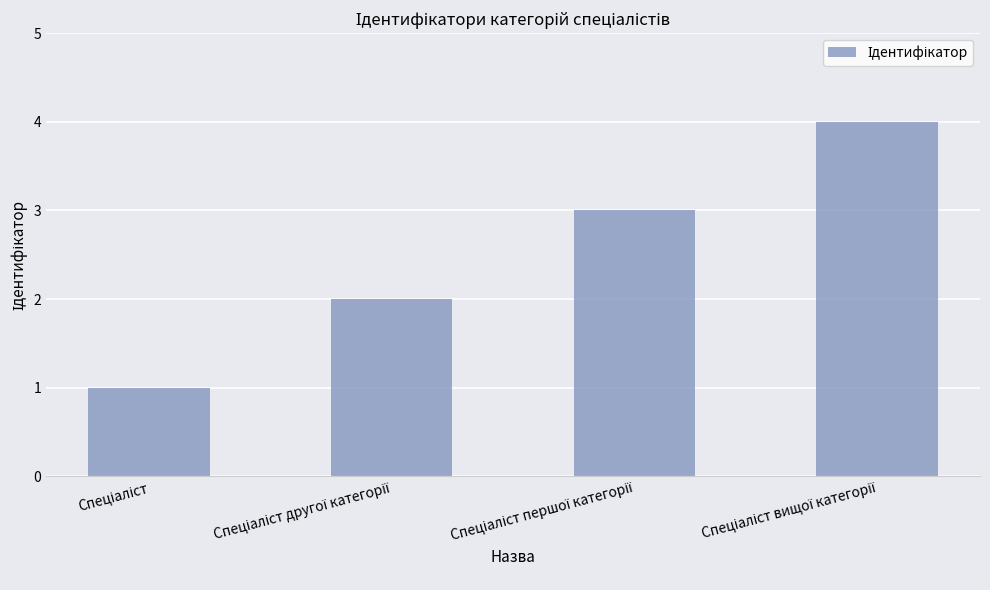

Reading right to left, what are all the values shown in this chart?

4	3	2	1